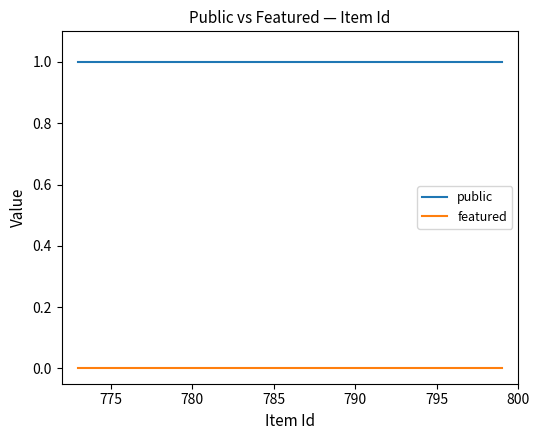

What is the value of the public point at the 9th from the left?

1